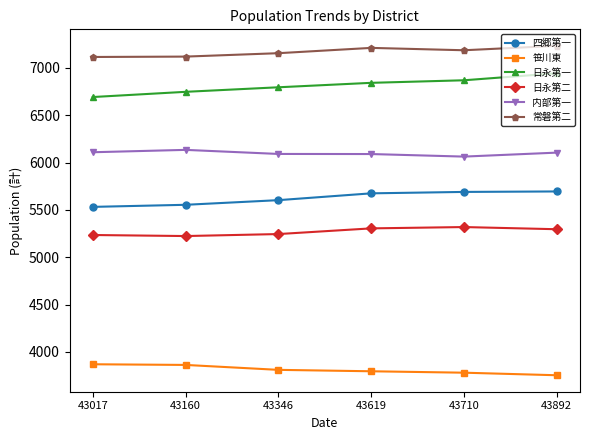

What is the maximum value shown in the chart?

7233